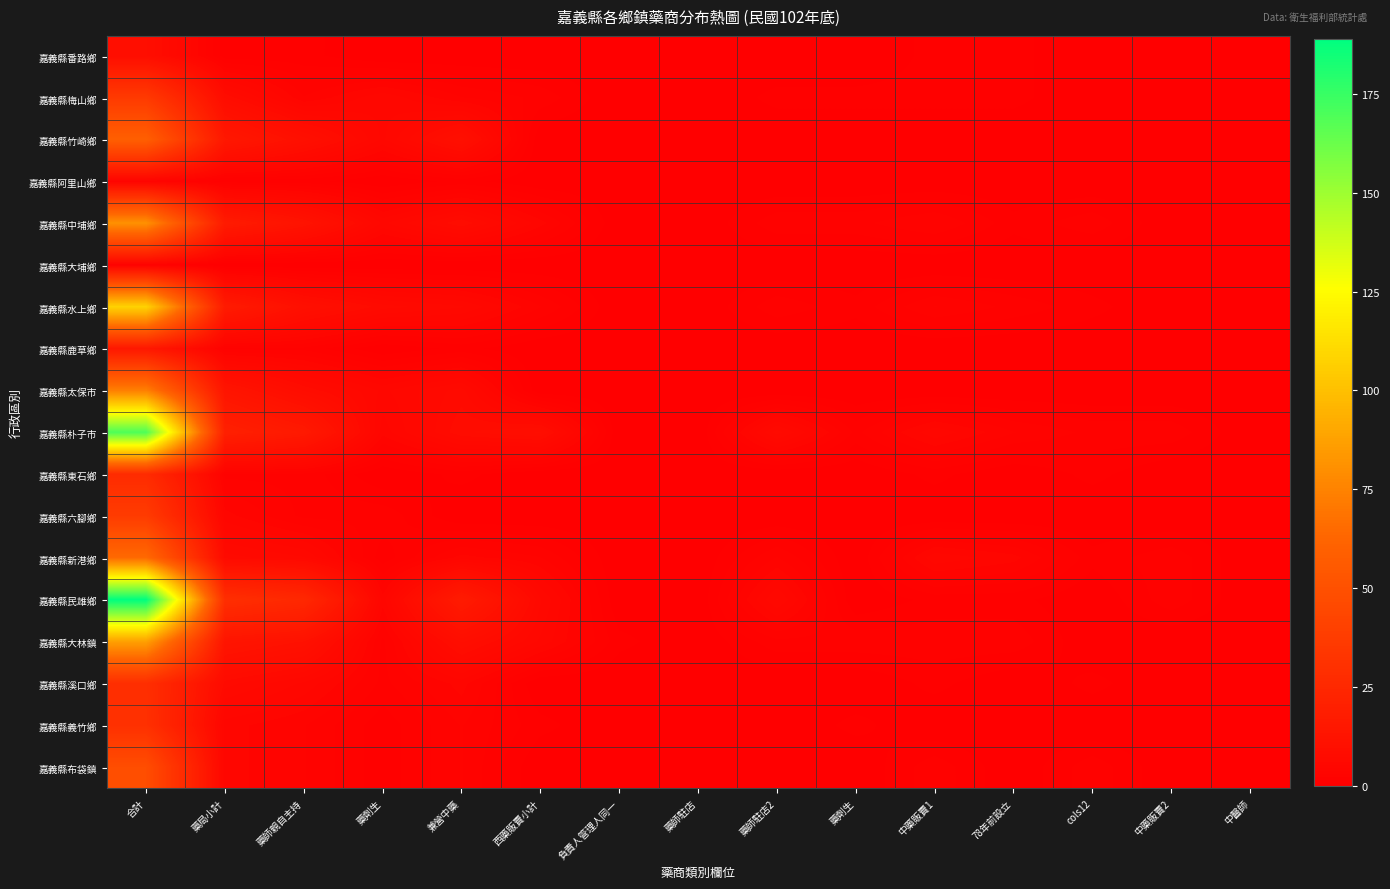

List the series in order of their peak value, highest first.

嘉義縣民雄鄉, 嘉義縣朴子市, 嘉義縣水上鄉, 嘉義縣大林鎮, 嘉義縣中埔鄉, 嘉義縣太保市, 嘉義縣新港鄉, 嘉義縣竹崎鄉, 嘉義縣布袋鎮, 嘉義縣六腳鄉, 嘉義縣梅山鄉, 嘉義縣義竹鄉, 嘉義縣溪口鄉, 嘉義縣東石鄉, 嘉義縣鹿草鄉, 嘉義縣番路鄉, 嘉義縣阿里山鄉, 嘉義縣大埔鄉